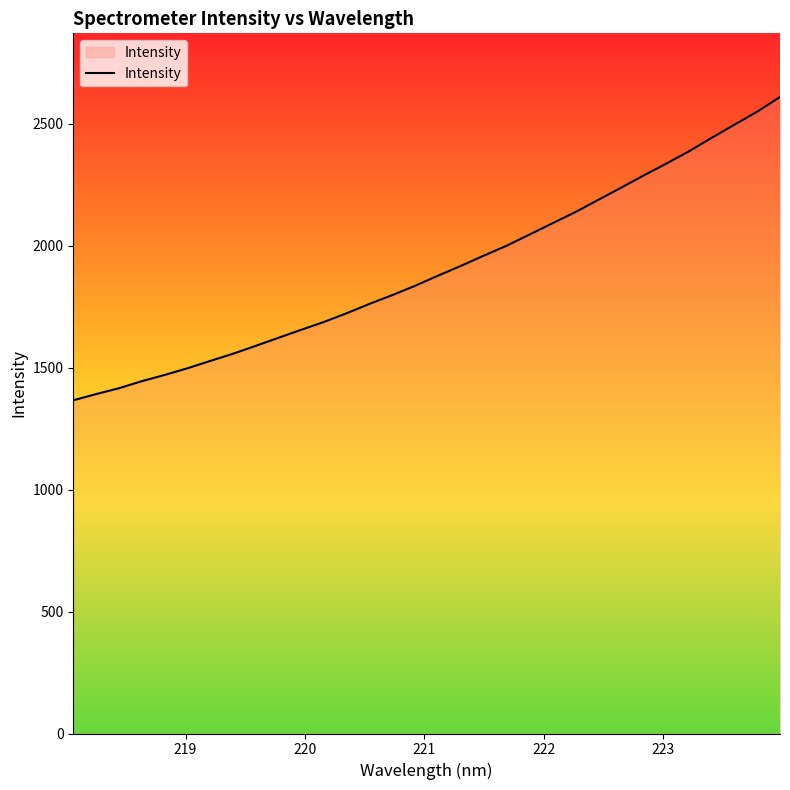

Count the number of data series in this chart.

1